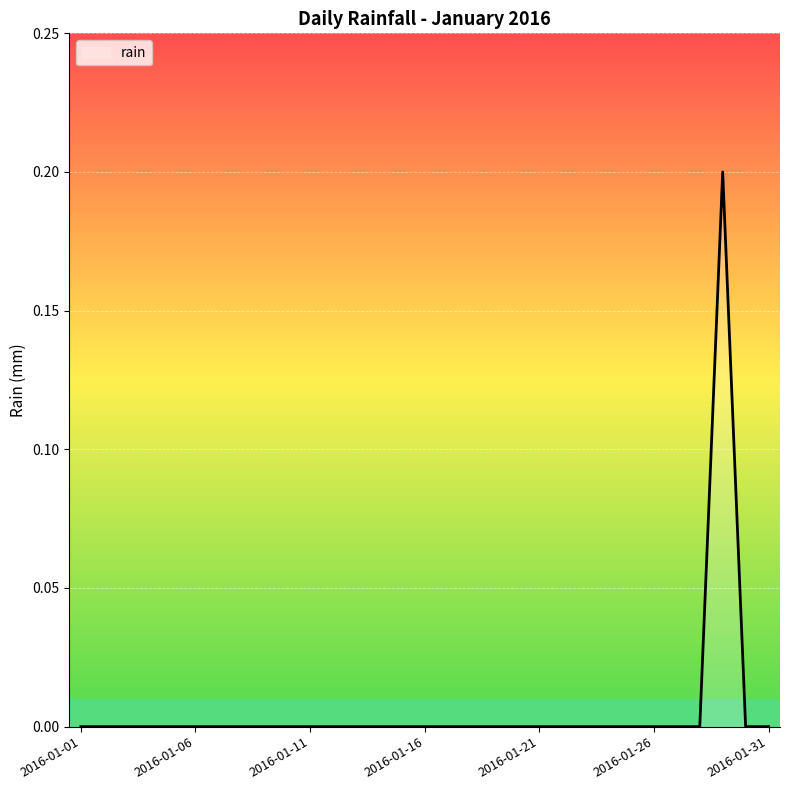

How many lines are shown in the chart?

1